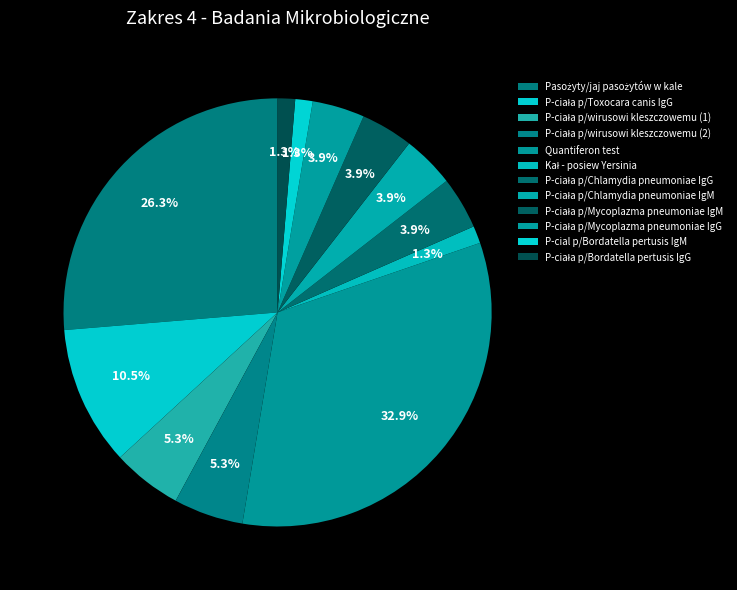

How many segments does this pie chart have?

12